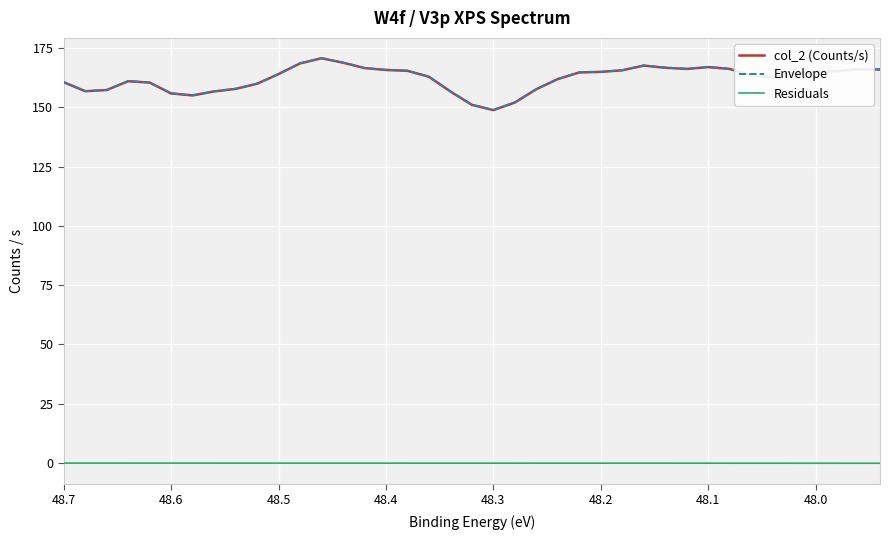

What is the maximum value for col_2 (Counts/s)?

170.7